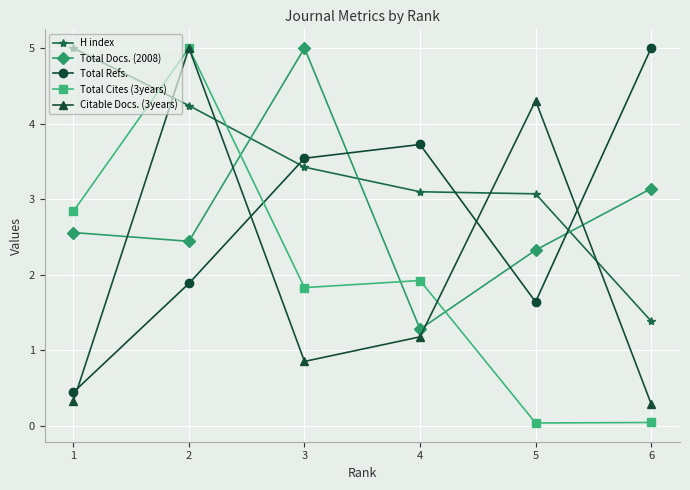

The value of H index at 5 is 3.1. True or false?

True